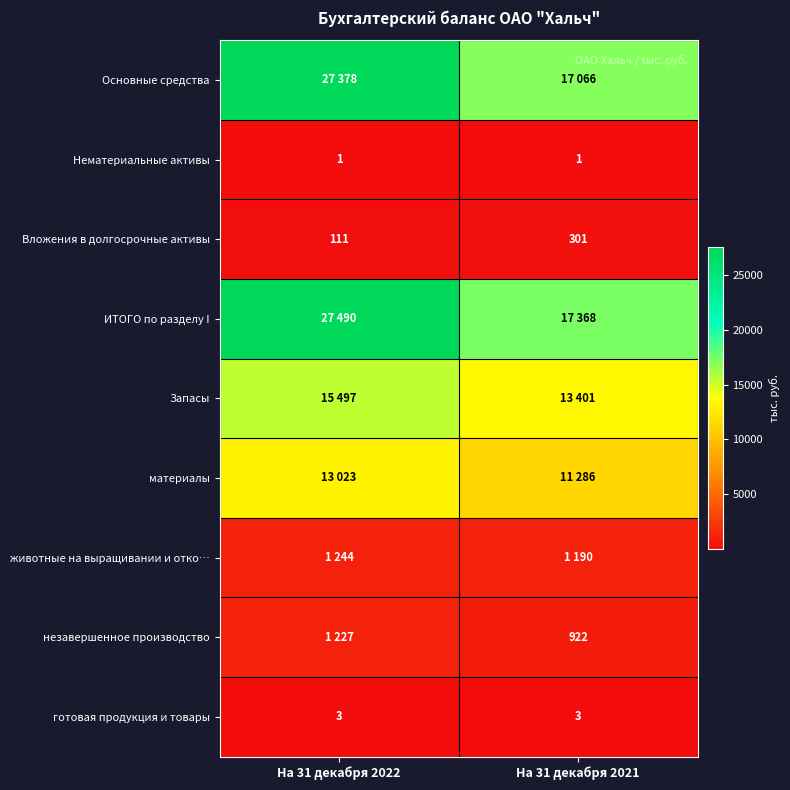

Is it true that незавершенное производство equals 402 at На 31 декабря 2021?

False